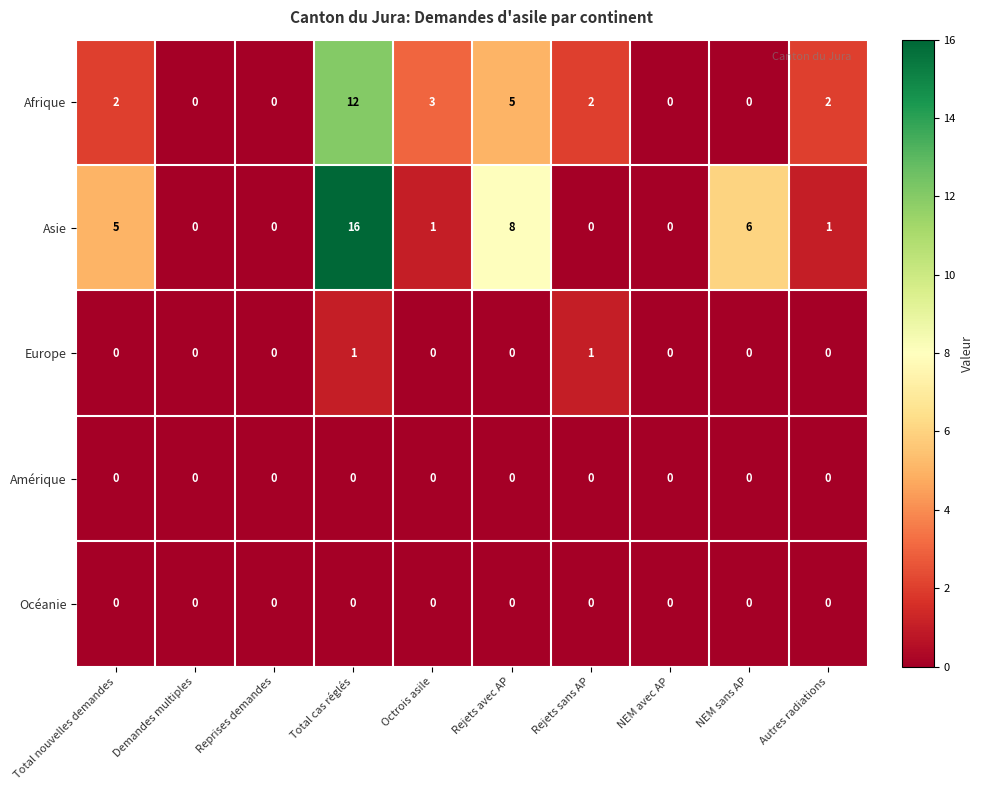

What is the difference between the highest and lowest values at Rejets sans AP?

2